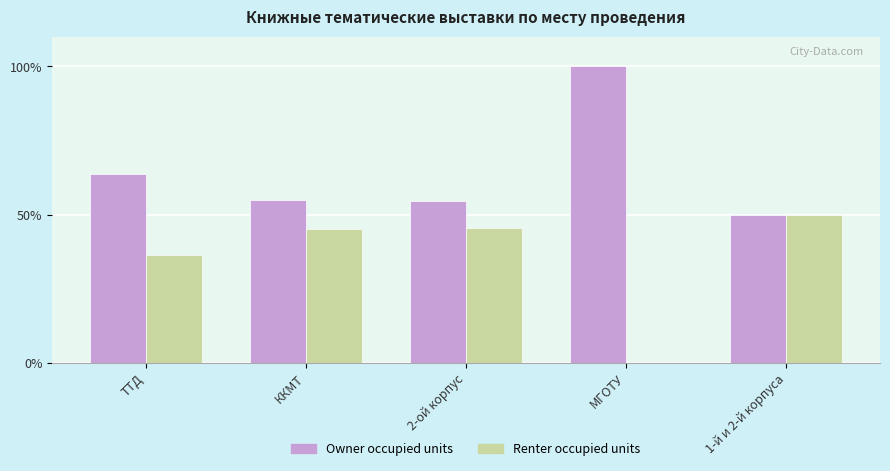

What is the highest value of the Renter occupied units series?

50.0